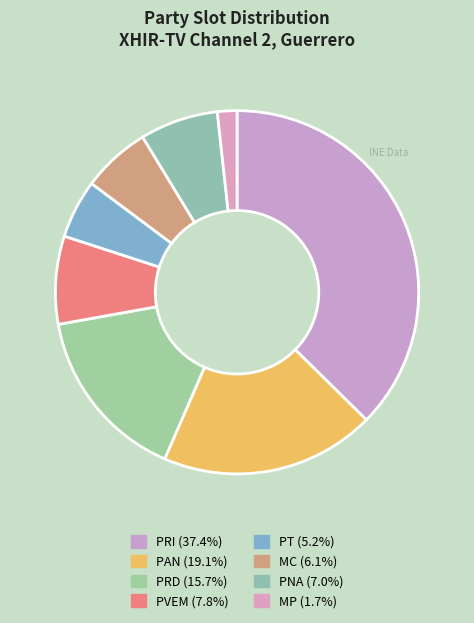

What percentage is NOT represented by MC?

93.9%